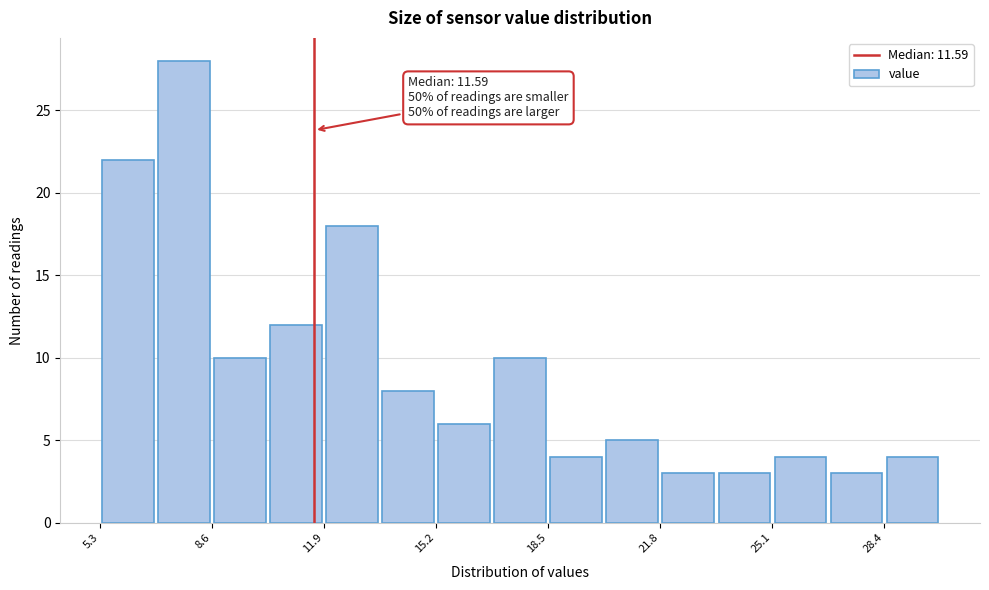

Read against the x-axis, roughly where is the centre of the tallest bar?

7.5